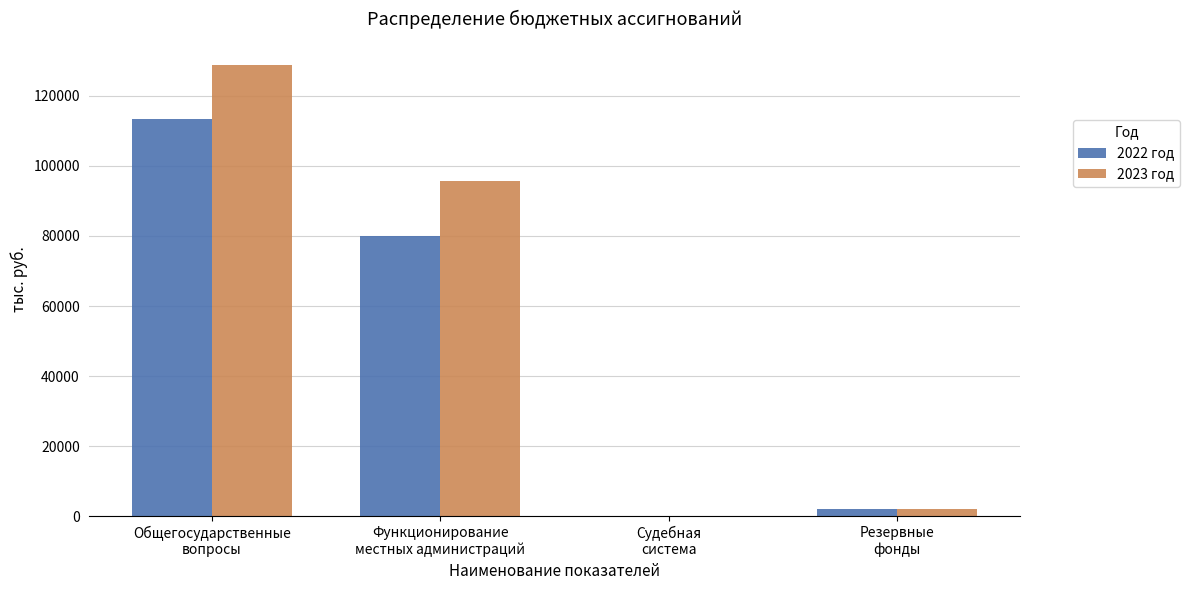

At which category is the sum across all series the highest?

Общегосударственные
вопросы